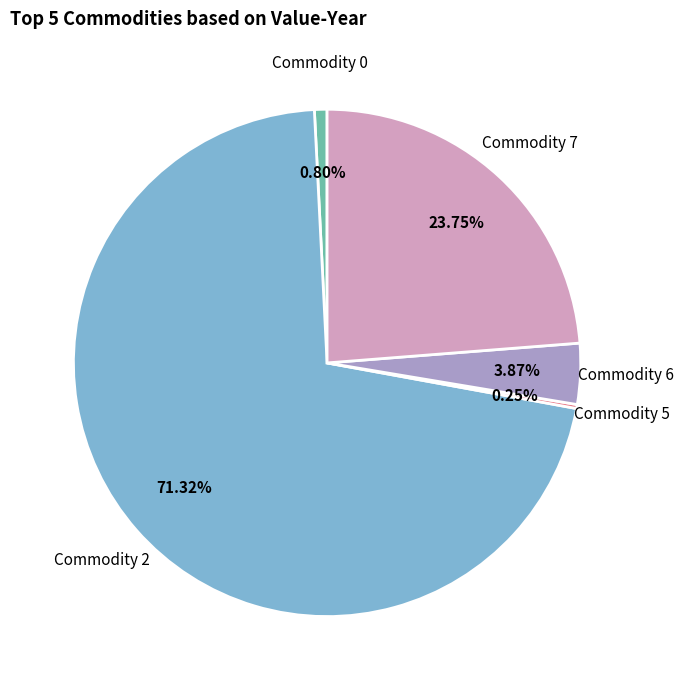

Which has a higher value, Commodity 6 or Commodity 7?

Commodity 7